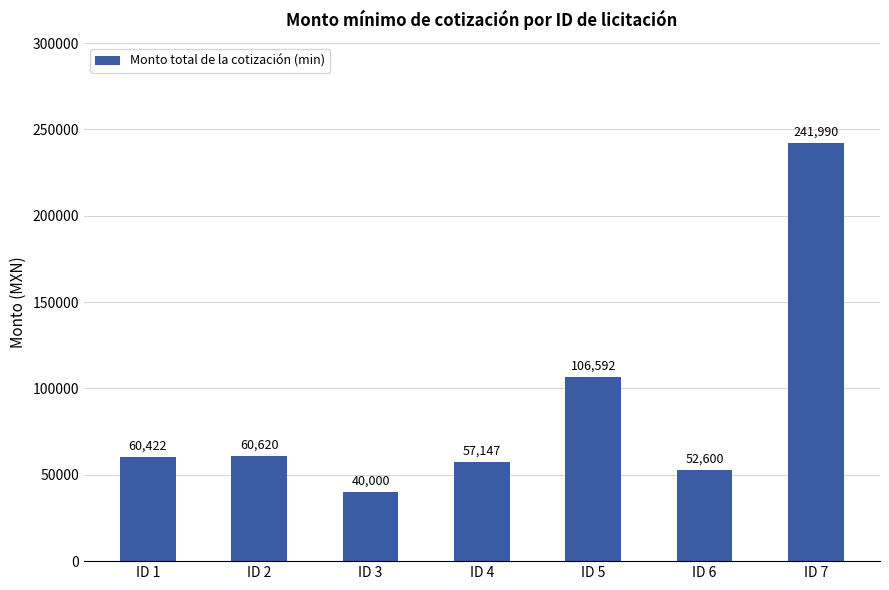

Which category has the lowest value across all series?

ID 3